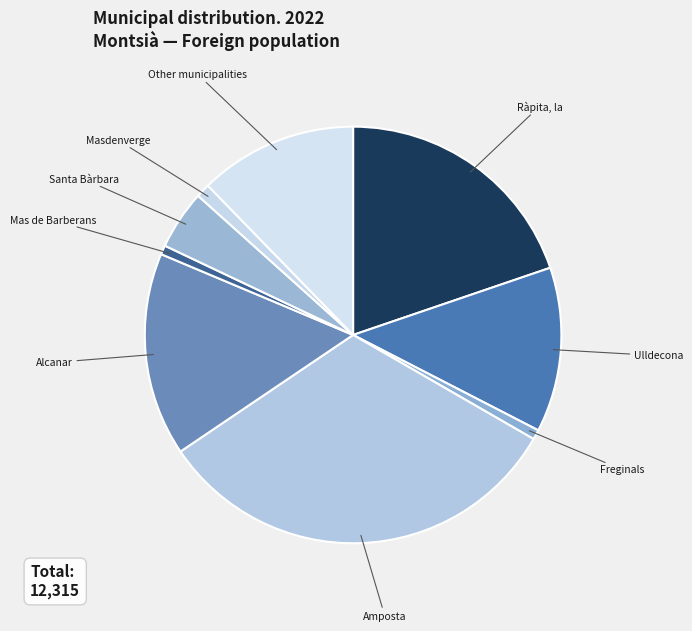

Do Alcanar and Freginals together represent more than half of the pie?

No